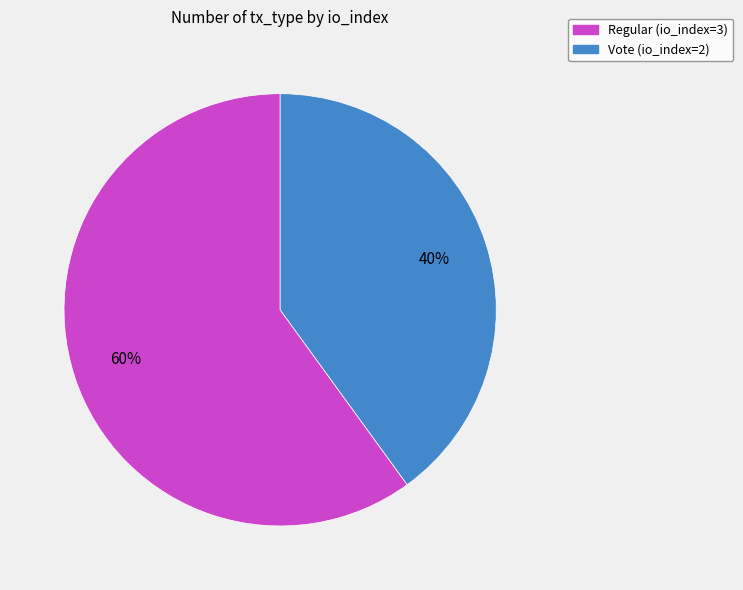

Rank the categories by value from lowest to highest.

Vote (io_index=2), Regular (io_index=3)